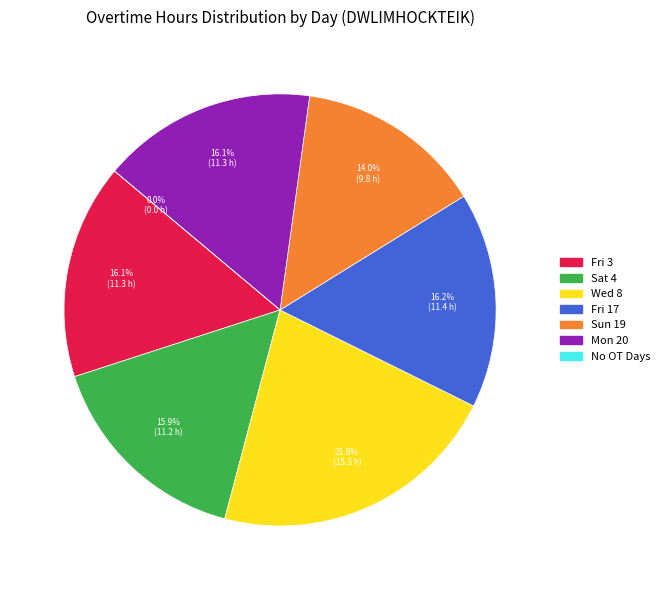

Which category has the biggest portion of the pie?

Wed 8